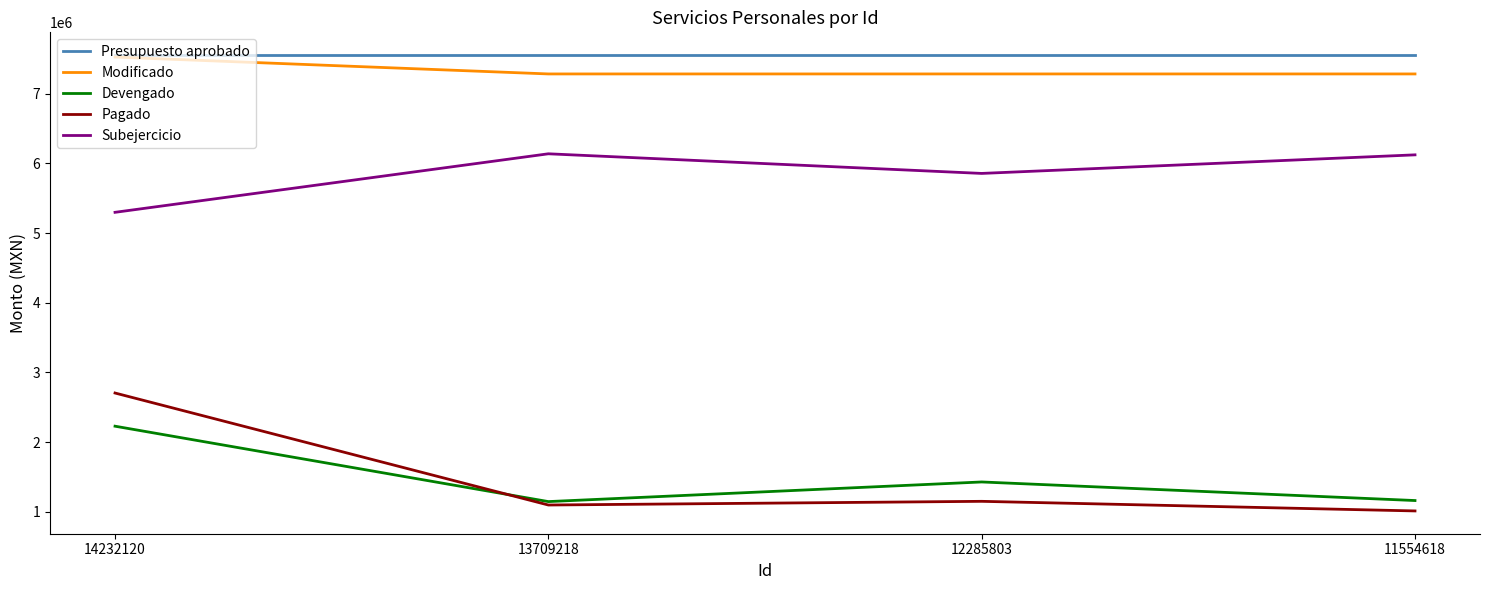

How many lines are shown in the chart?

5